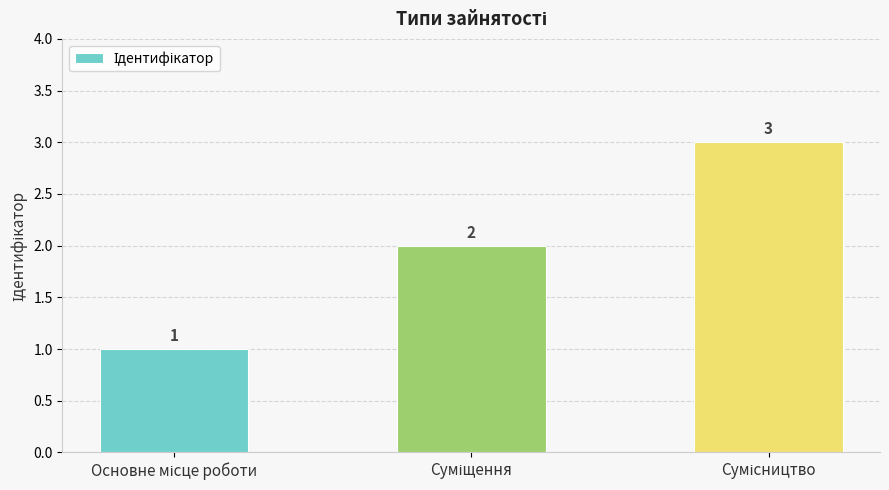

How many categories are shown in the chart?

3